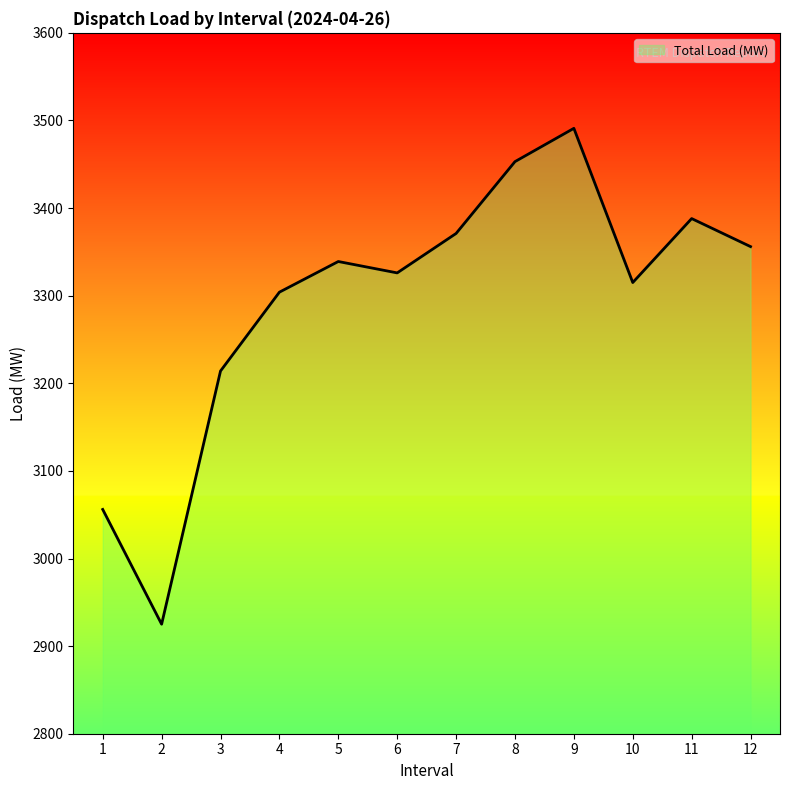

What is the difference between the second highest and minimum values?

528